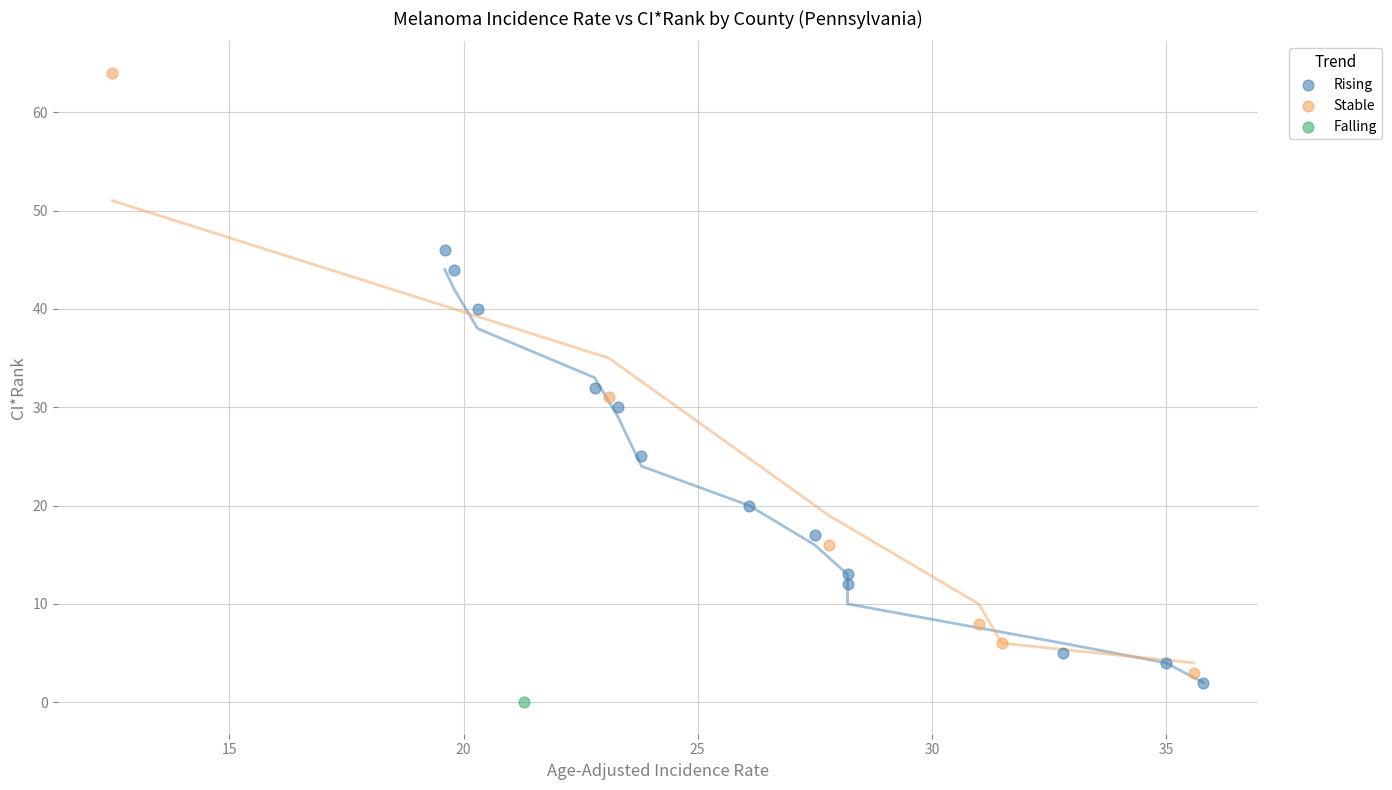

Which series contains the highest Y value?

Stable